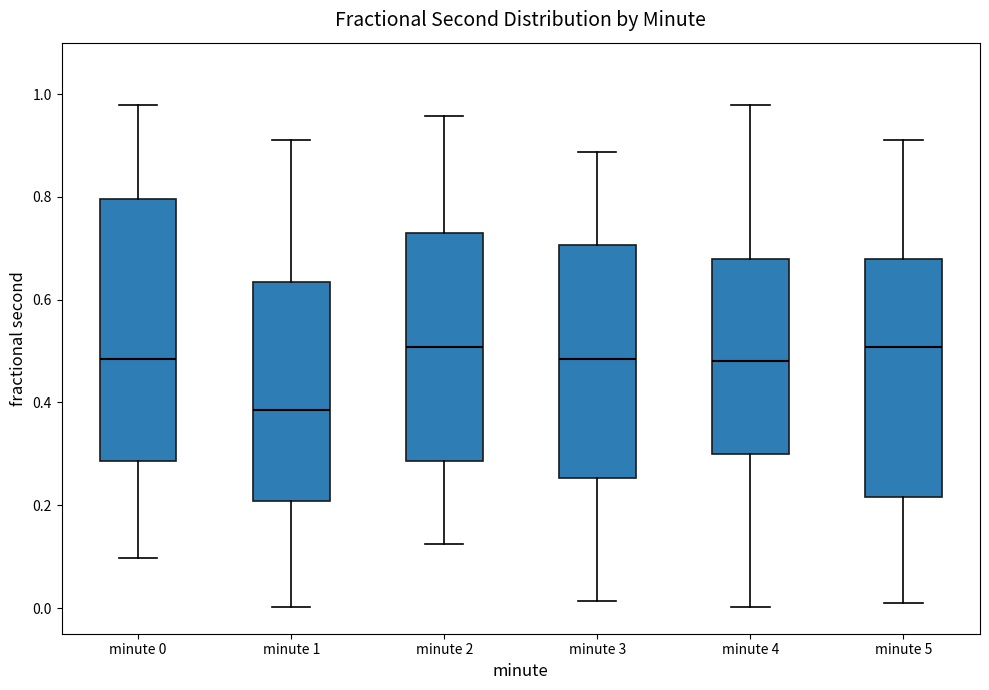

Reading left to right, transcribe this box plot: for each box, give where its median line is, the range the box spans, and where its two whiskers end, as read against the y-axis. The values are not printed on the chart, so give them approximately, as read against the axis.

minute 0: median 0.48, box 0.28 to 0.80, whiskers 0.10 to 0.98
minute 1: median 0.38, box 0.20 to 0.64, whiskers 0.00 to 0.92
minute 2: median 0.50, box 0.28 to 0.74, whiskers 0.12 to 0.96
minute 3: median 0.48, box 0.26 to 0.70, whiskers 0.02 to 0.88
minute 4: median 0.48, box 0.30 to 0.68, whiskers 0.00 to 0.98
minute 5: median 0.50, box 0.22 to 0.68, whiskers 0.00 to 0.92